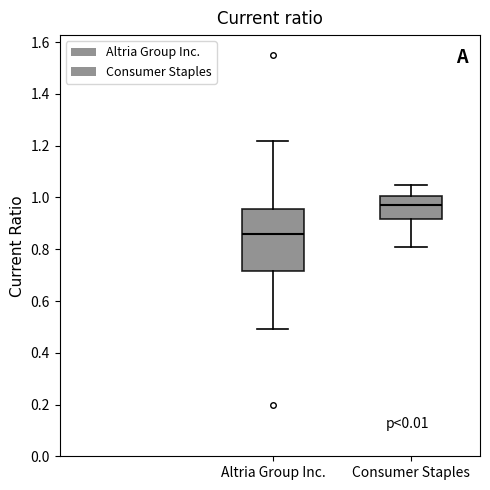

Which box has the highest median line?

Consumer Staples